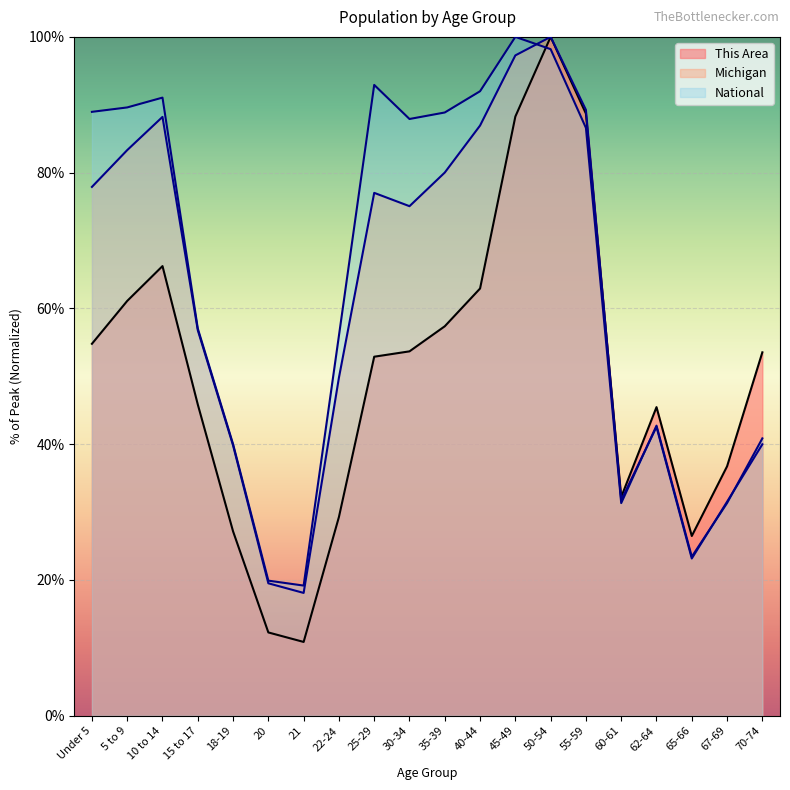

The value of National at 5 to 9 is 160.1. True or false?

False